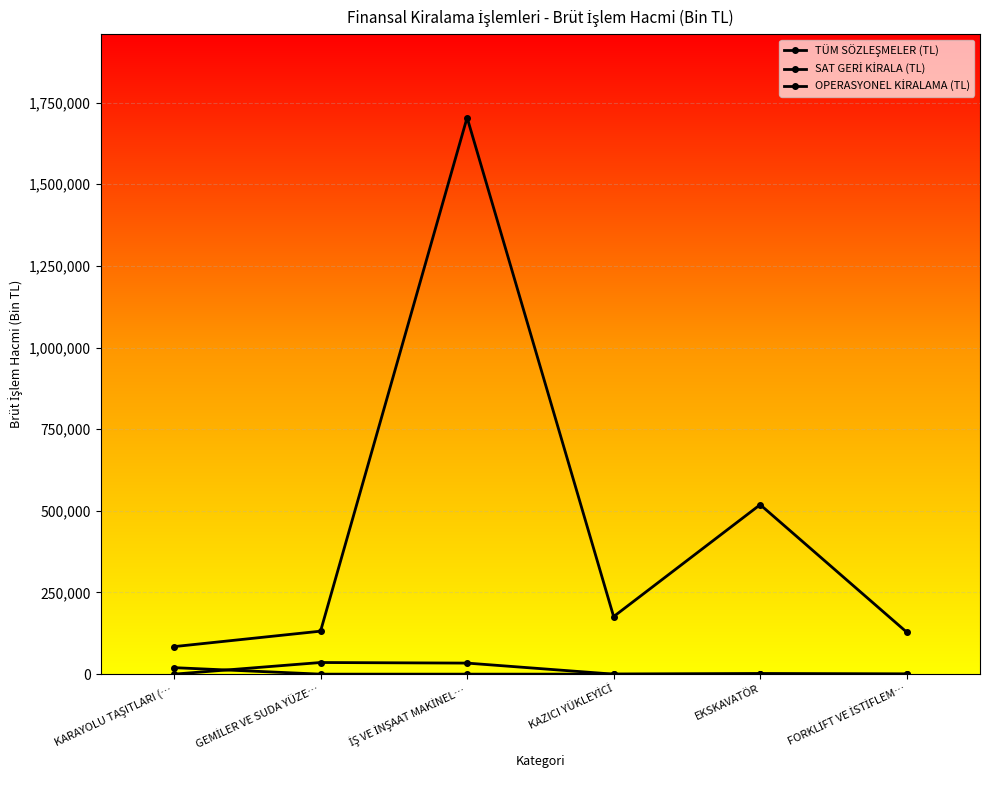

Which category has the highest value in the TÜM SÖZLEŞMELER (TL) series?

İŞ VE İNŞAAT MAKİNEL…